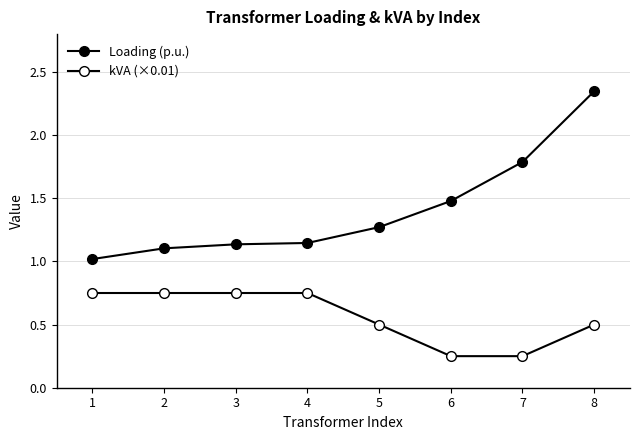

Reading left to right, what are all the values shown in this chart?

Loading (p.u.): 1.0	1.1	1.1	1.1	1.3	1.5	1.8	2.3
kVA (×0.01): 0.8	0.8	0.8	0.8	0.5	0.2	0.2	0.5